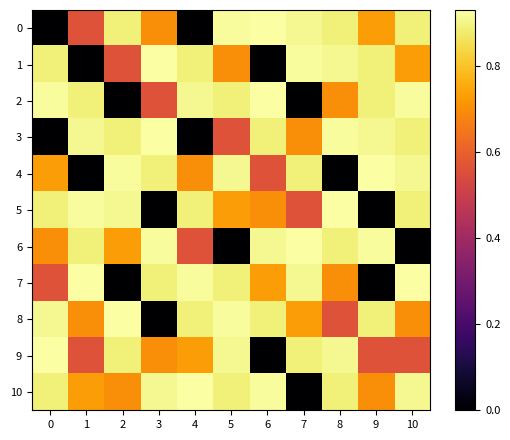

Reading left to right, transcribe all the data shown in this chart.

0: 0=0.0	1=0.6	2=0.9	3=0.7	4=0.0	5=0.9	6=0.9	7=0.9	8=0.9	9=0.7	10=0.9
1: 0=0.9	1=0.0	2=0.6	3=0.9	4=0.9	5=0.7	6=0.0	7=0.9	8=0.9	9=0.9	10=0.7
2: 0=0.9	1=0.9	2=0.0	3=0.6	4=0.9	5=0.9	6=0.9	7=0.0	8=0.7	9=0.9	10=0.9
3: 0=0.0	1=0.9	2=0.9	3=0.9	4=0.0	5=0.6	6=0.9	7=0.7	8=0.9	9=0.9	10=0.9
4: 0=0.7	1=0.0	2=0.9	3=0.9	4=0.7	5=0.9	6=0.6	7=0.9	8=0.0	9=0.9	10=0.9
5: 0=0.9	1=0.9	2=0.9	3=0.0	4=0.9	5=0.7	6=0.7	7=0.6	8=0.9	9=0.0	10=0.9
6: 0=0.7	1=0.9	2=0.7	3=0.9	4=0.6	5=0.0	6=0.9	7=0.9	8=0.9	9=0.9	10=0.0
7: 0=0.6	1=0.9	2=0.0	3=0.9	4=0.9	5=0.9	6=0.7	7=0.9	8=0.7	9=0.0	10=0.9
8: 0=0.9	1=0.7	2=0.9	3=0.0	4=0.9	5=0.9	6=0.9	7=0.7	8=0.6	9=0.9	10=0.7
9: 0=0.9	1=0.6	2=0.9	3=0.7	4=0.7	5=0.9	6=0.0	7=0.9	8=0.9	9=0.6	10=0.6
10: 0=0.9	1=0.7	2=0.7	3=0.9	4=0.9	5=0.9	6=0.9	7=0.0	8=0.9	9=0.7	10=0.9